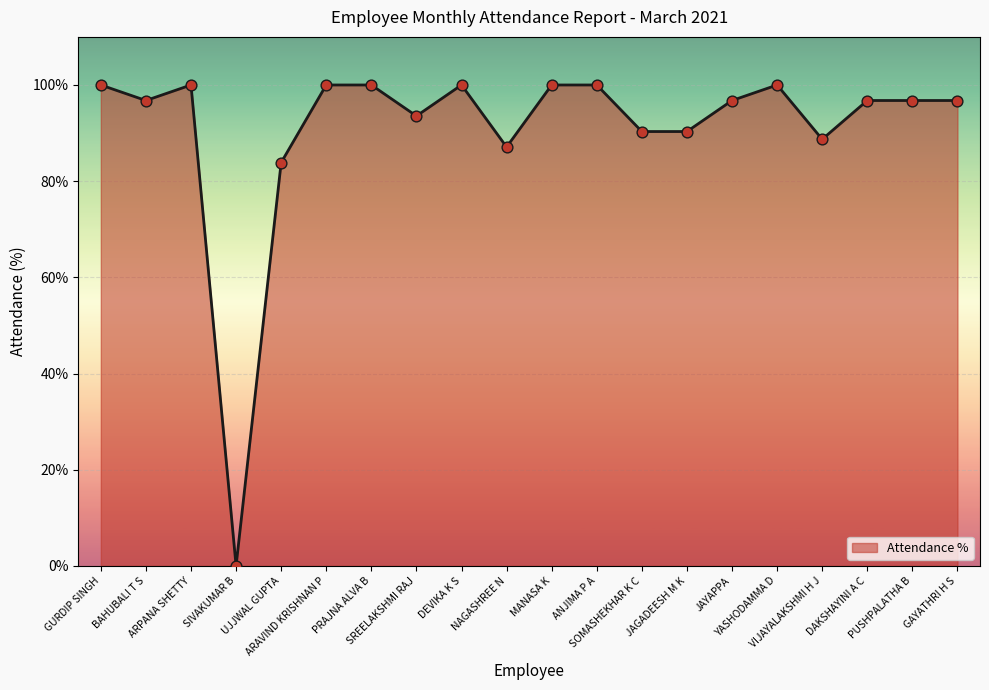

What is the ratio of the value at PRAJNA ALVA B to the value at BAHUBALI T S?

1.0